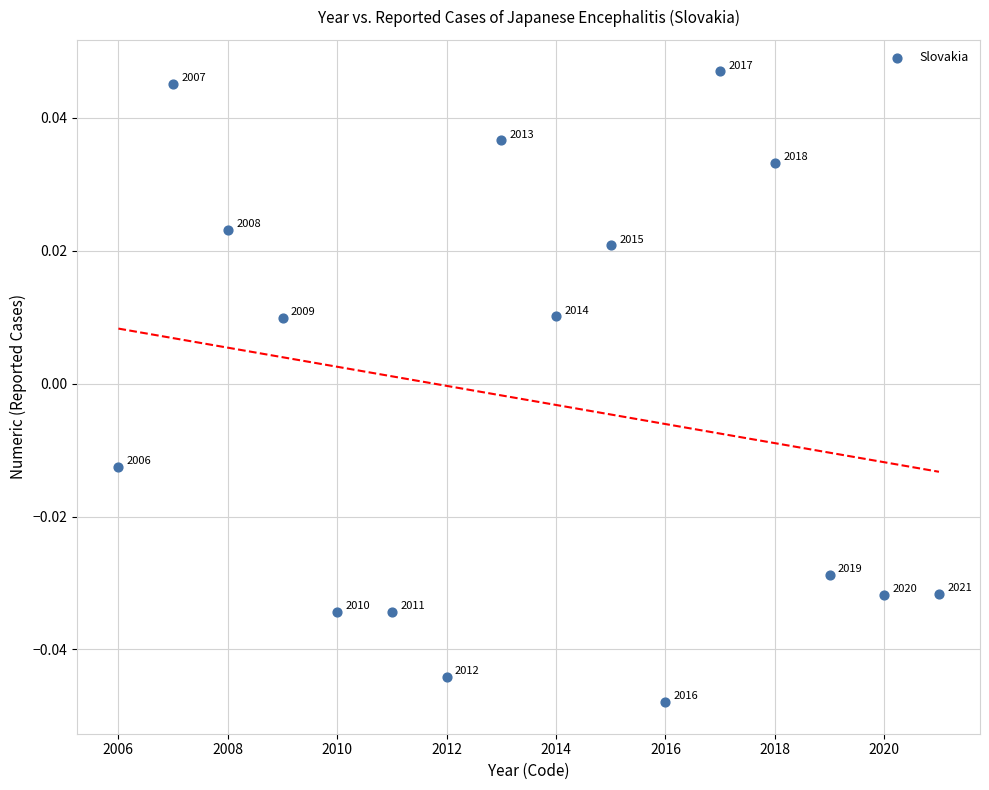

What is the range of X values (max minus min)?

15.0